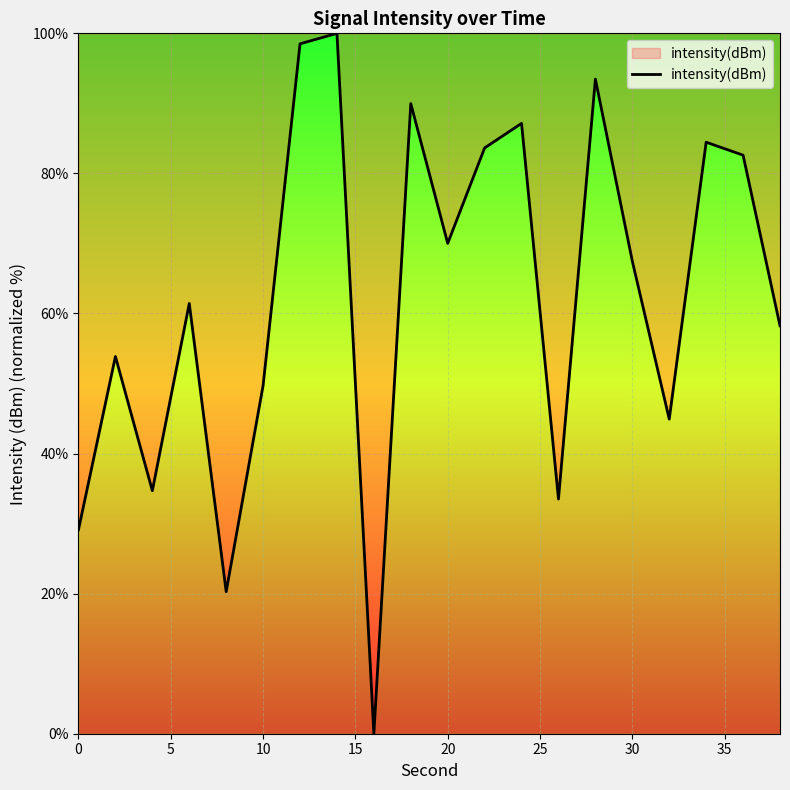

What is the maximum value shown in the chart?

100.0